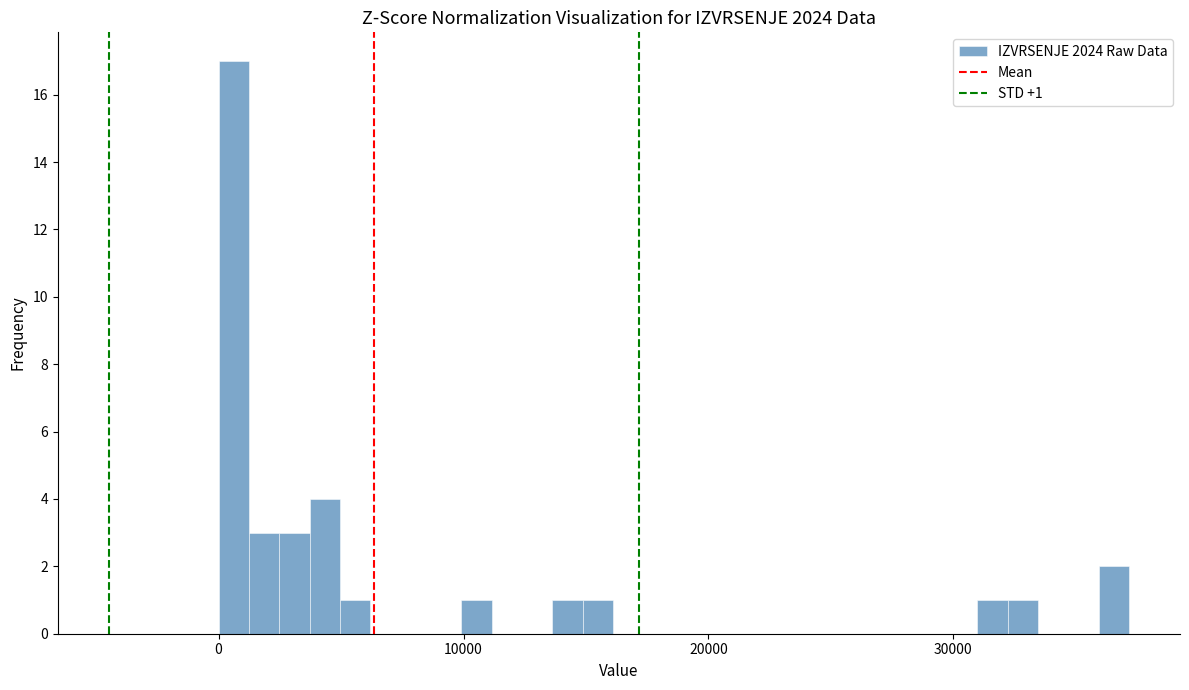

Read against the x-axis, roughly where is the centre of the tallest bar?

1000